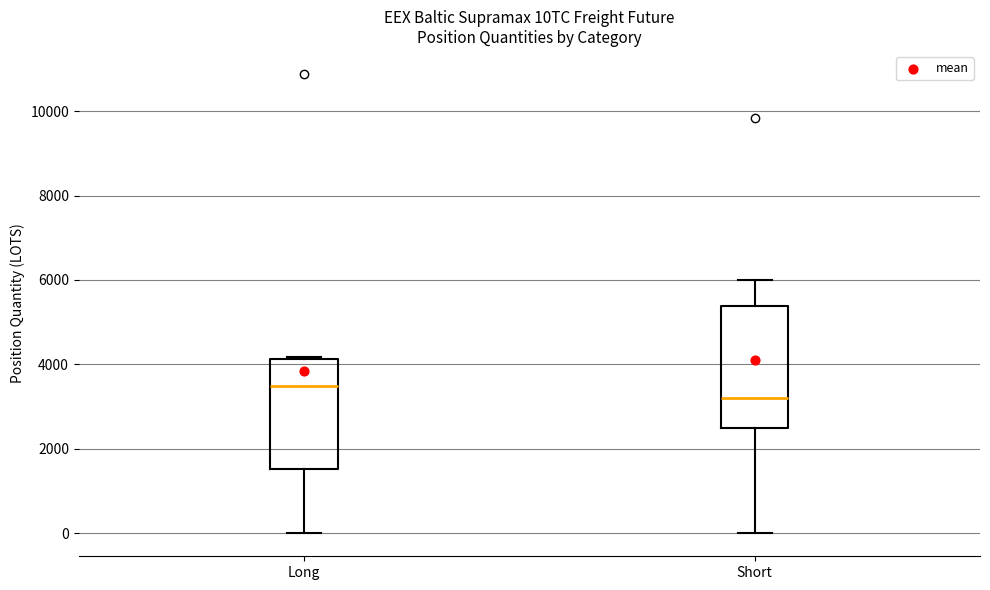

Reading left to right, read every box against the y-axis: the position of its median line, the range the box covers, and the ends of its whiskers. The values are not printed on the chart, so give them approximately, as read against the axis.

Long: median 3400, box 1600 to 4200, whiskers 0 to 4200
Short: median 3200, box 2400 to 5400, whiskers 0 to 6000